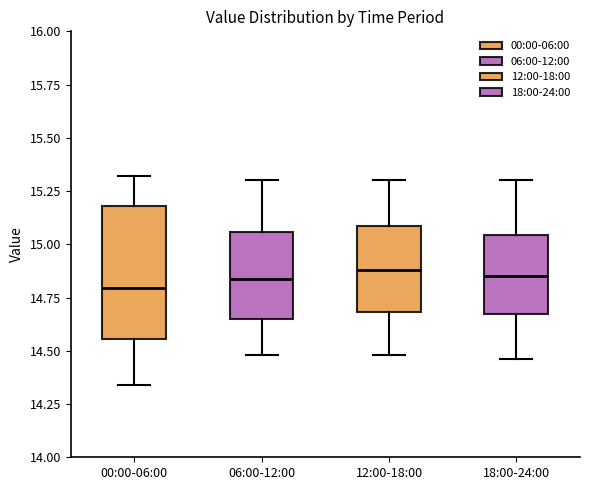

Where does the lower whisker of the box for 00:00-06:00 end on the y-axis? The values are not printed on the chart, so give them approximately, as read against the axis.

14.35